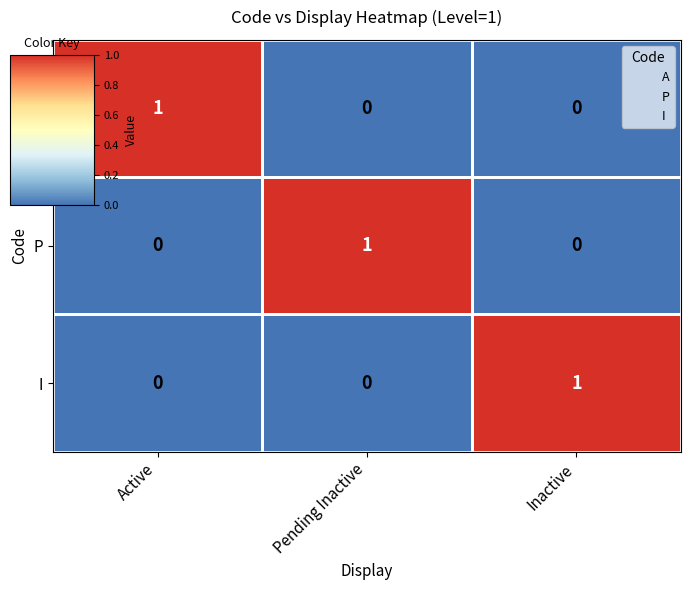

Count the I values in the range 0 to 1.

3